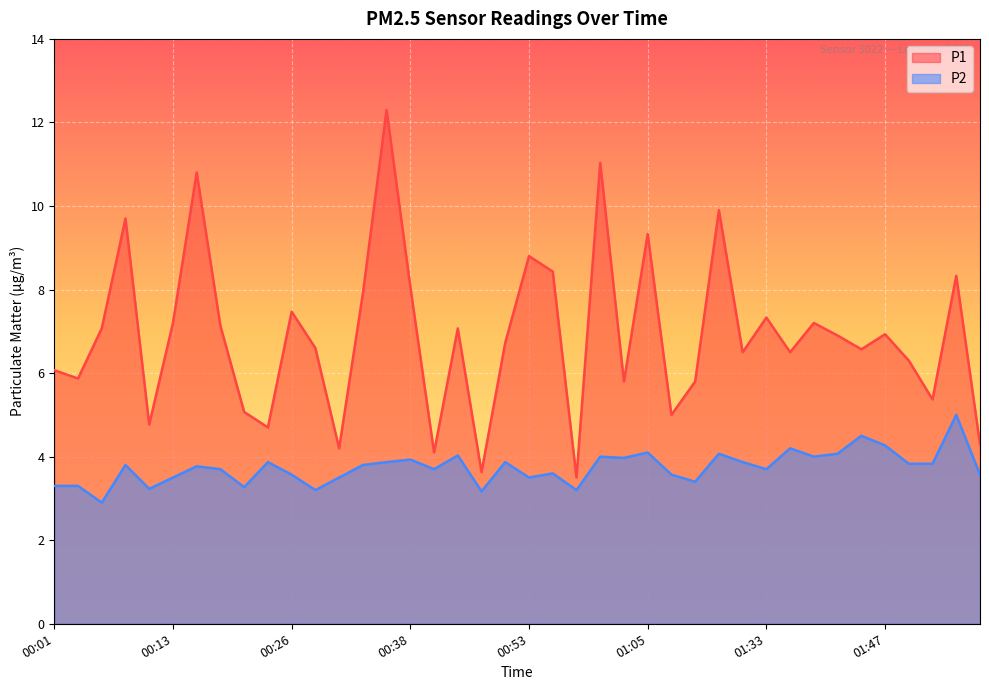

In P2, how many points are lower than both neighbors (excluding endpoints)?

12